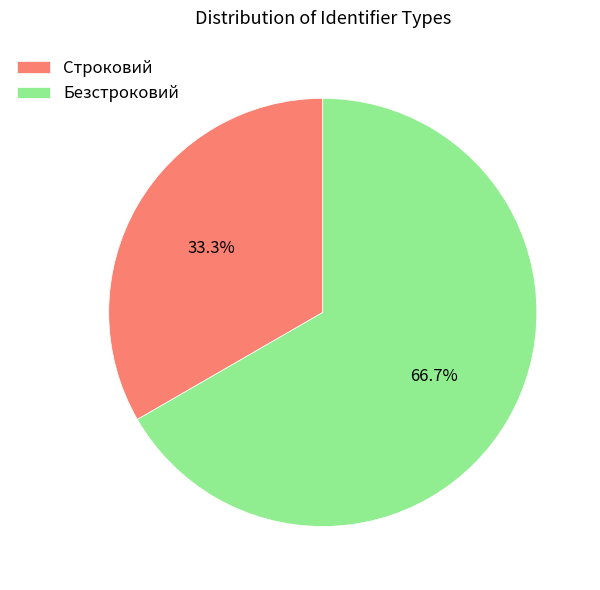

Which slice is the smallest?

Строковий